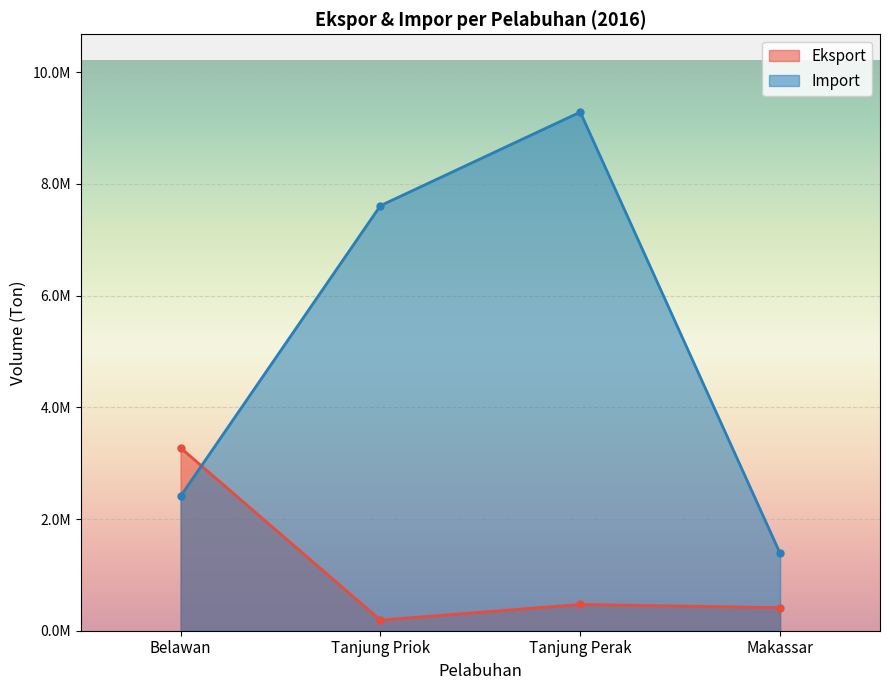

What is the label of the 4th point from the right?

Belawan